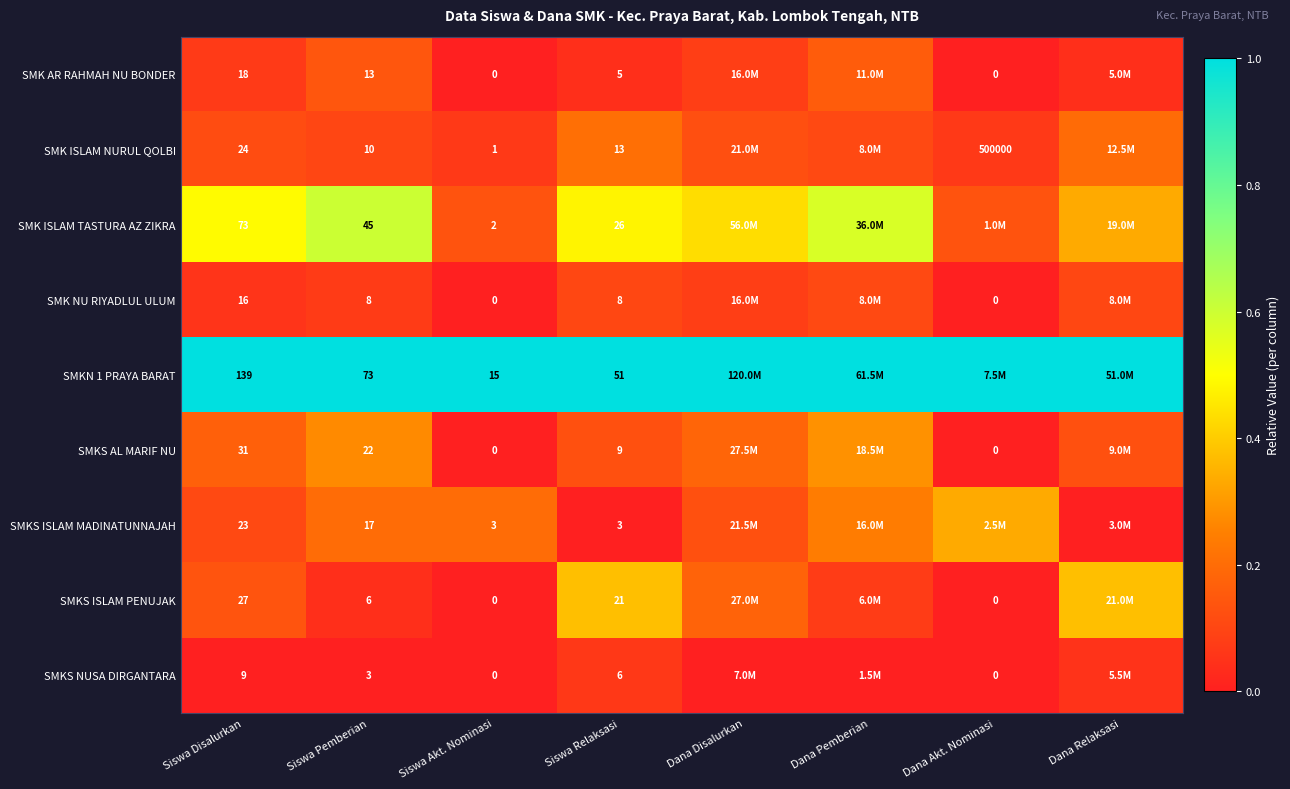

Is the value of SMK NU RIYADLUL ULUM at Siswa Akt. Nominasi greater than the value of SMKN 1 PRAYA BARAT at Siswa Akt. Nominasi?

No